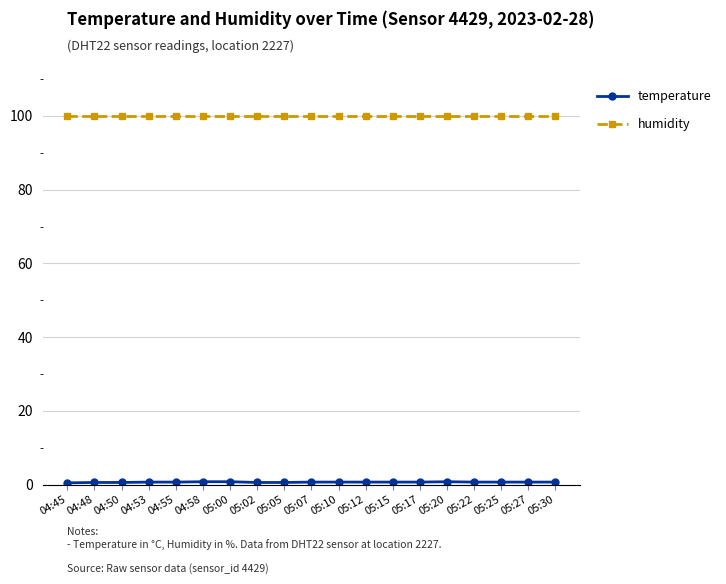

What position from the right is 05:12?

8